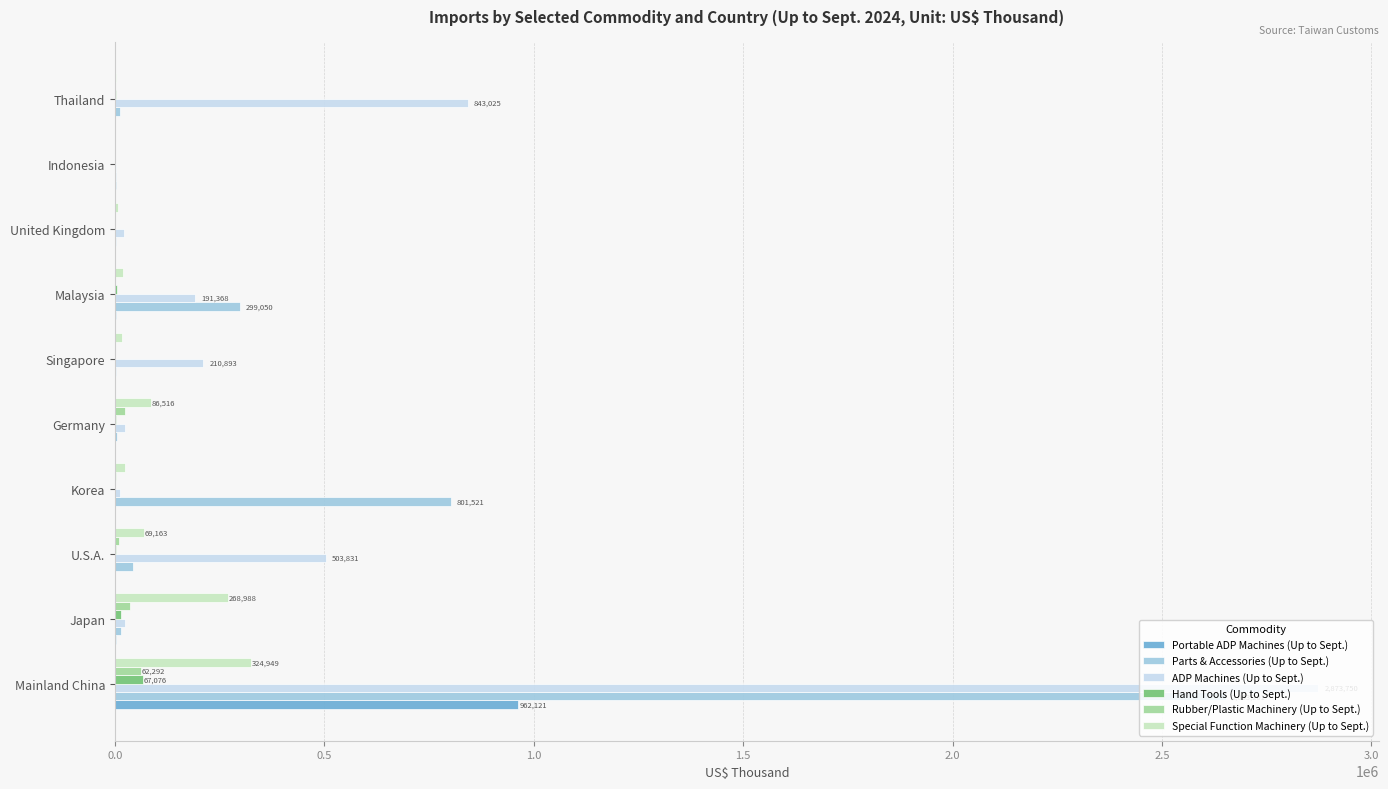

Which series has the widest spread of values?

ADP Machines (Up to Sept.)